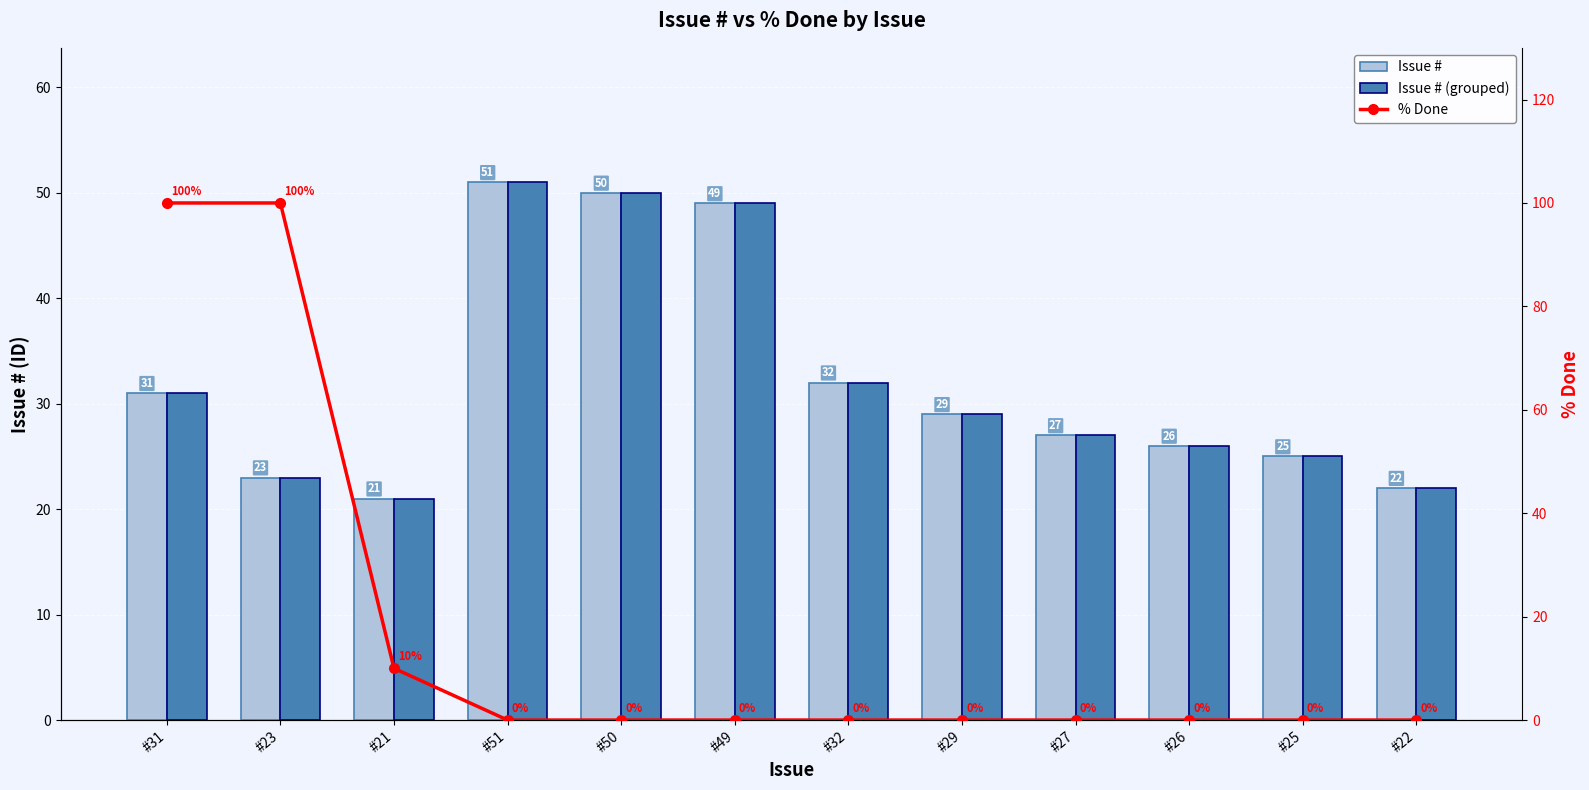

Reading right to left, list all the values displayed in this chart.

Issue #: #22=22	#25=25	#26=26	#27=27	#29=29	#32=32	#49=49	#50=50	#51=51	#21=21	#23=23	#31=31
Issue # (grouped): #22=22	#25=25	#26=26	#27=27	#29=29	#32=32	#49=49	#50=50	#51=51	#21=21	#23=23	#31=31
% Done: #22=0	#25=0	#26=0	#27=0	#29=0	#32=0	#49=0	#50=0	#51=0	#21=10	#23=100	#31=100